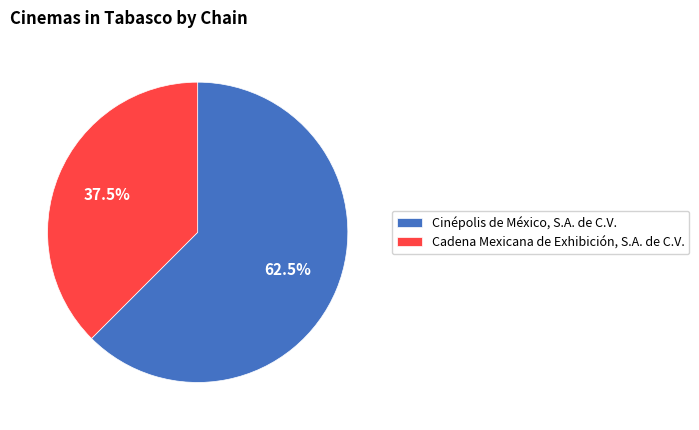

Which has a higher value, Cinépolis de México, S.A. de C.V. or Cadena Mexicana de Exhibición, S.A. de C.V.?

Cinépolis de México, S.A. de C.V.